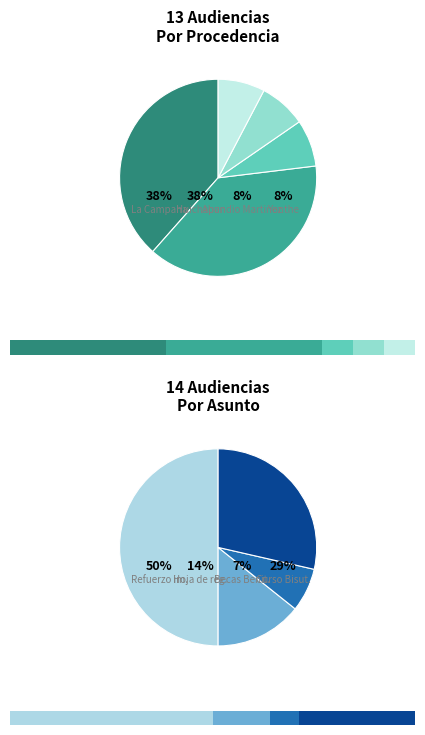

To the nearest percent, what is the average slice percentage?

20%